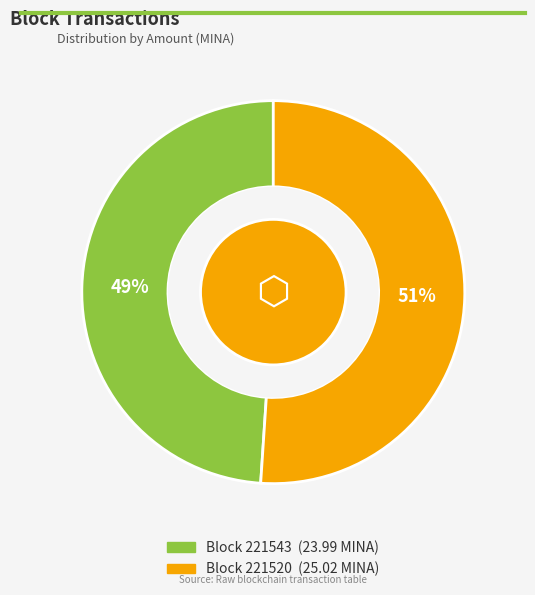

To the nearest percent, what is the average slice percentage?

50%